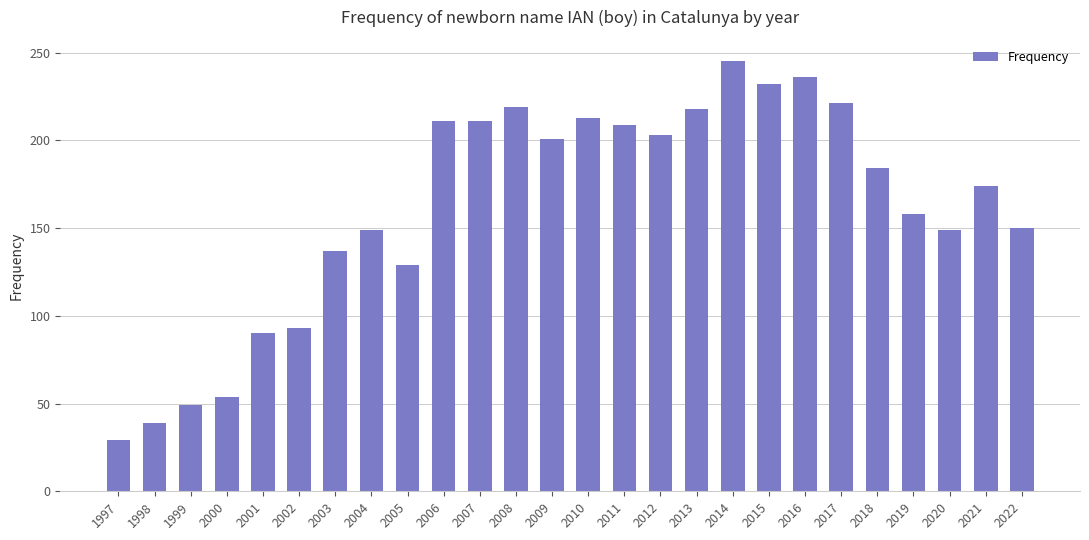

How many values are below 184?

13